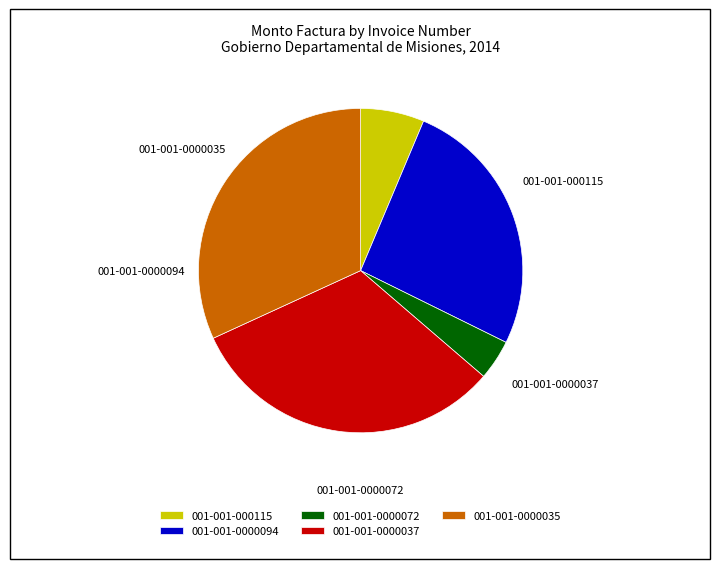

What is the smallest slice in the pie chart?

001-001-0000072